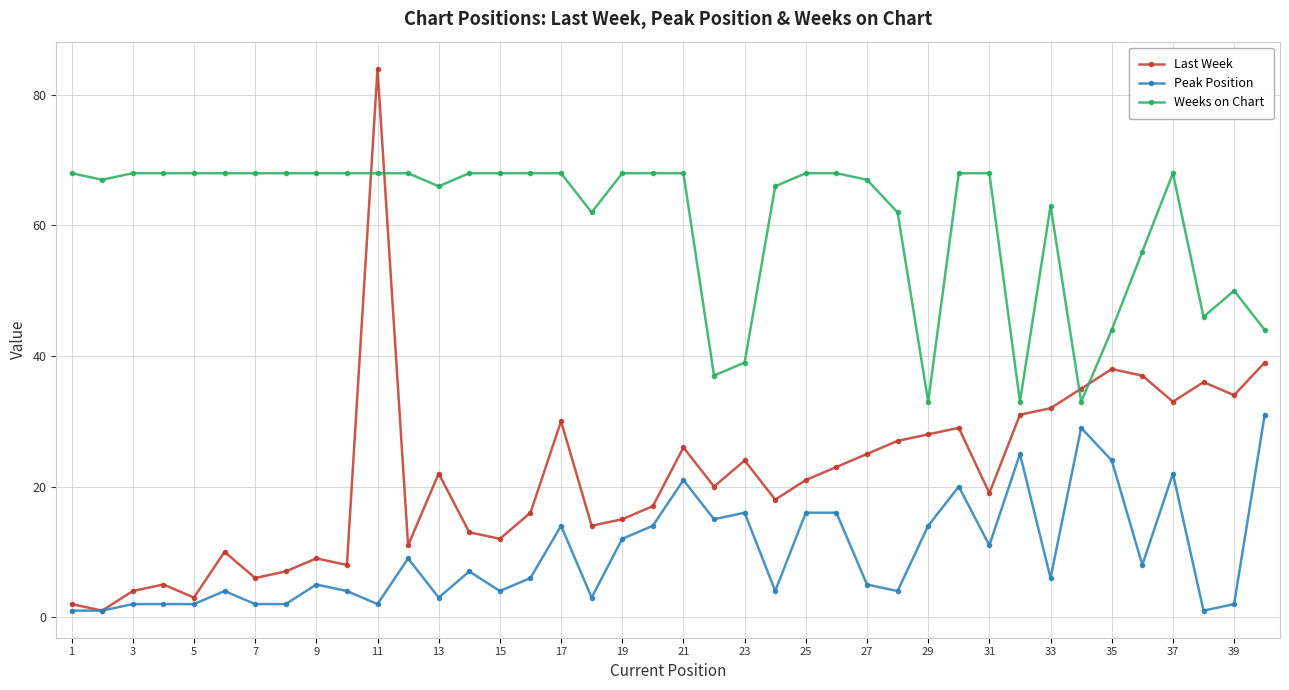

List the series in order of their peak value, highest first.

Last Week, Weeks on Chart, Peak Position